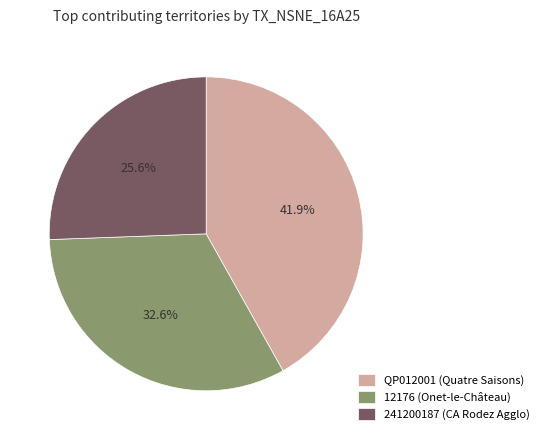

Rank the categories by value from lowest to highest.

241200187 (CA Rodez Agglo), 12176 (Onet-le-Château), QP012001 (Quatre Saisons)